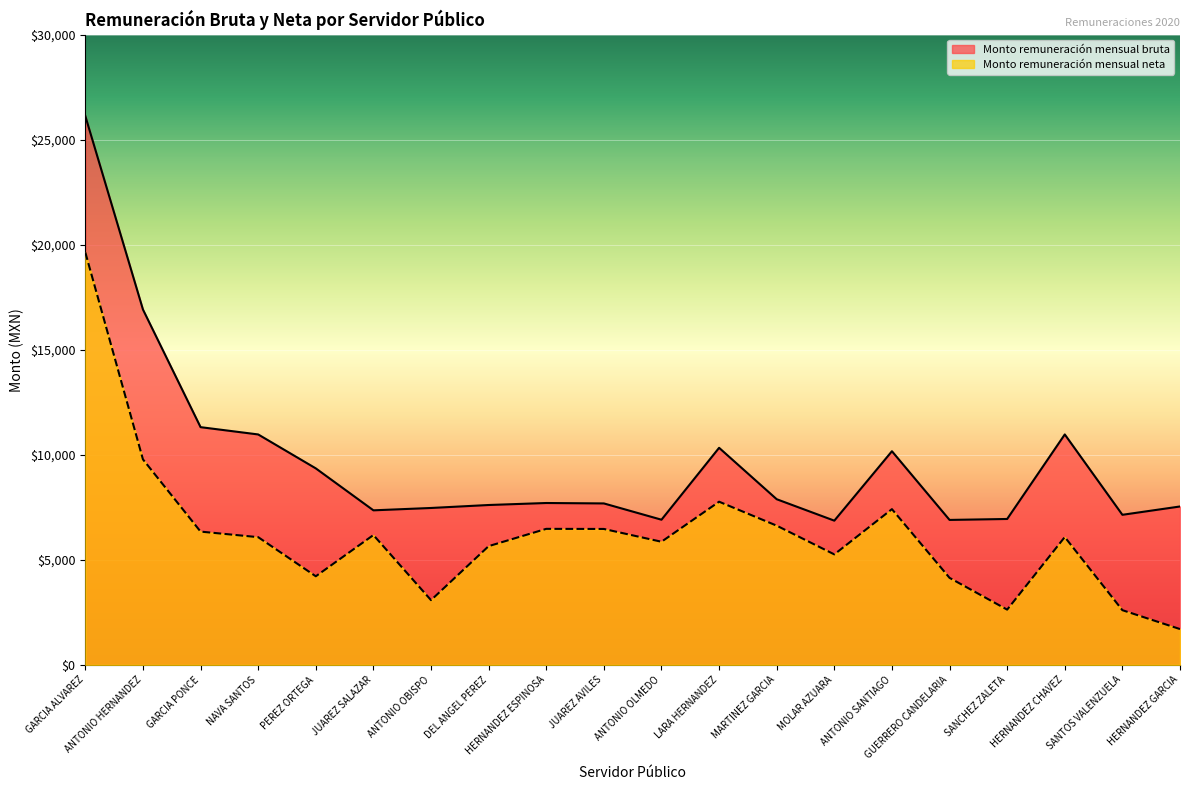

True or false: Monto remuneración mensual bruta and Monto remuneración mensual neta intersect in this chart.

False